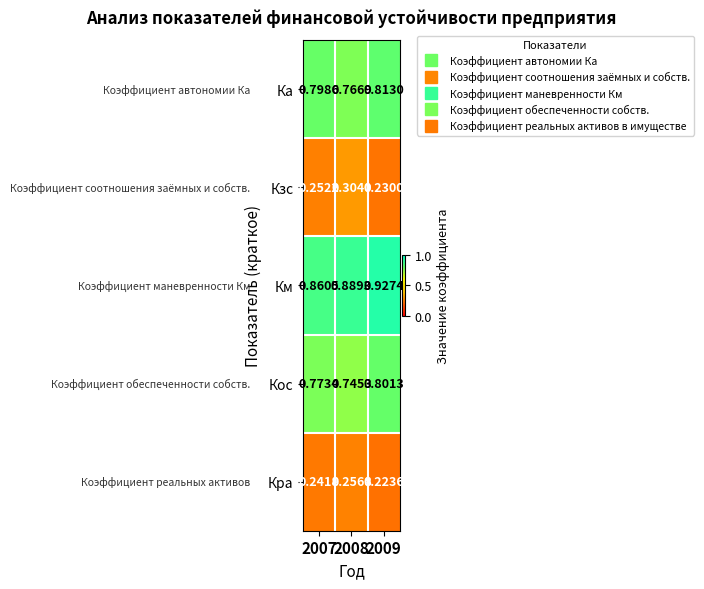

Rank the series at 2007 from highest to lowest value.

Км, Ка, Кос, Кзс, Кра